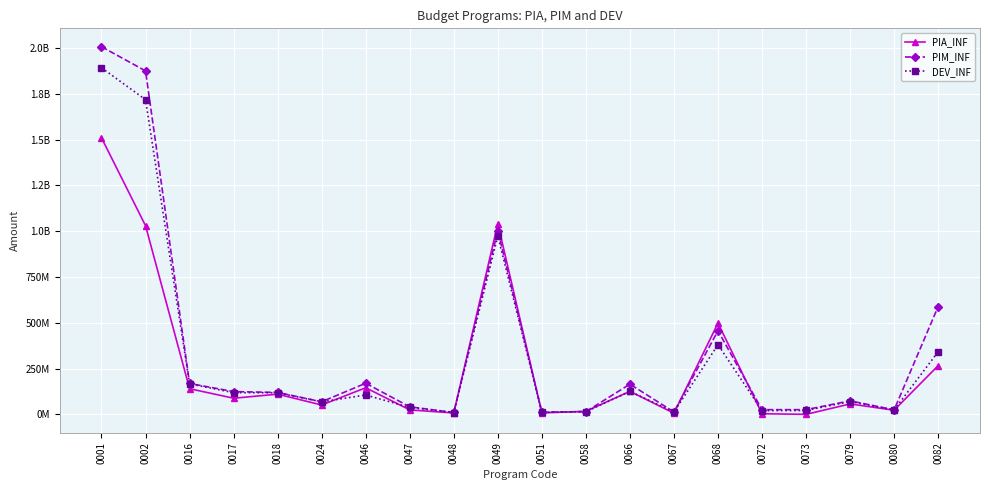

What is the average value of the PIM_INF series?

349422369